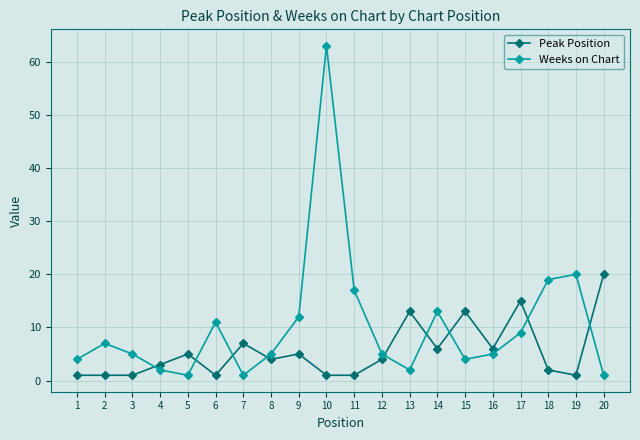

What is the difference between the maximum and second lowest values in the Weeks on Chart series?

62